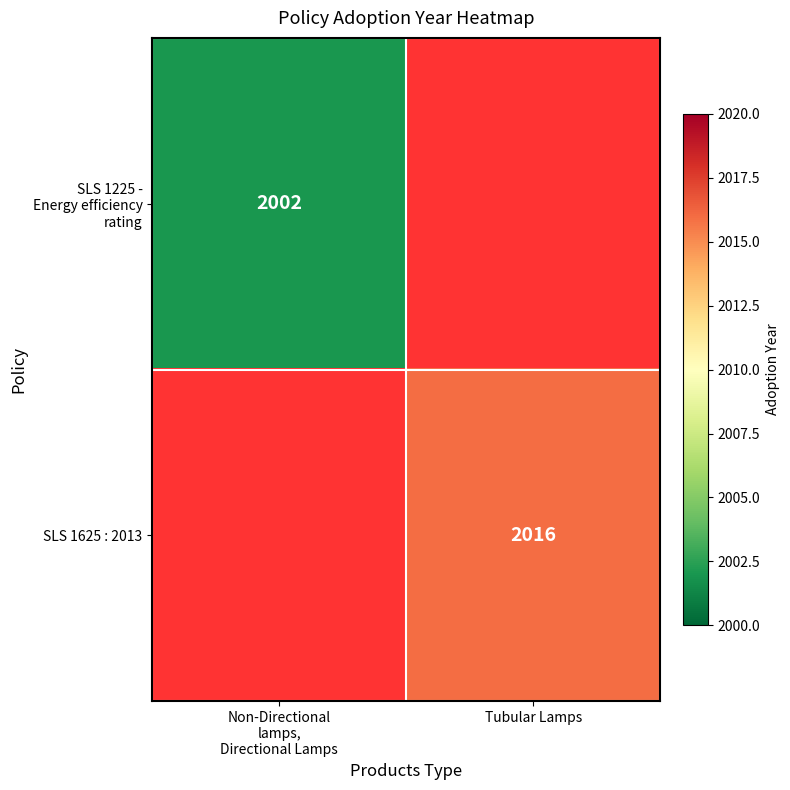

Is it true that SLS 1625 : 2013 equals 622 at Tubular Lamps?

False